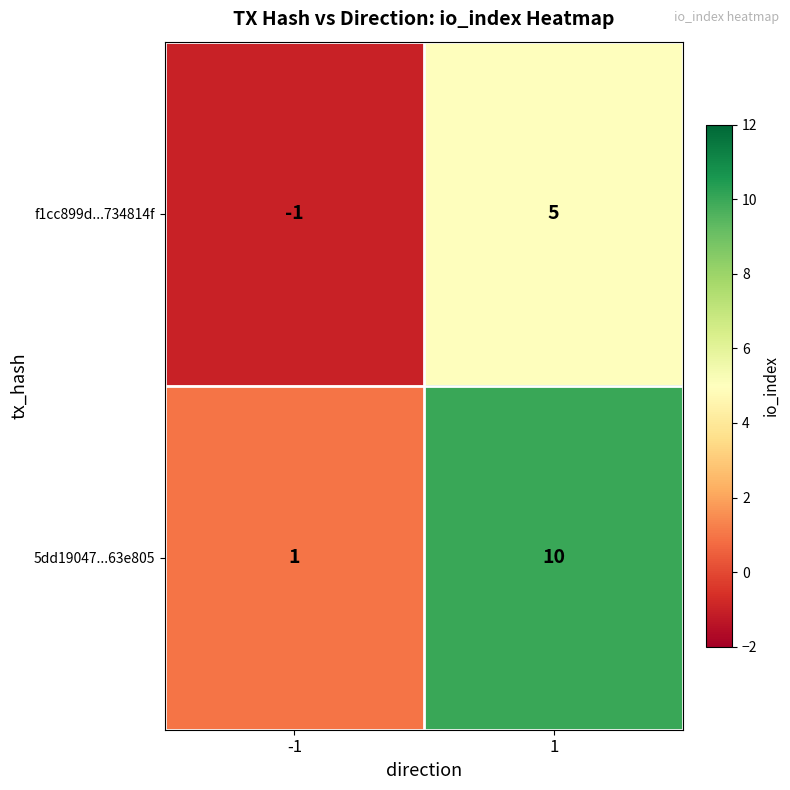

List the series in order of their overall mean, lowest first.

f1cc899d...734814f, 5dd19047...63e805